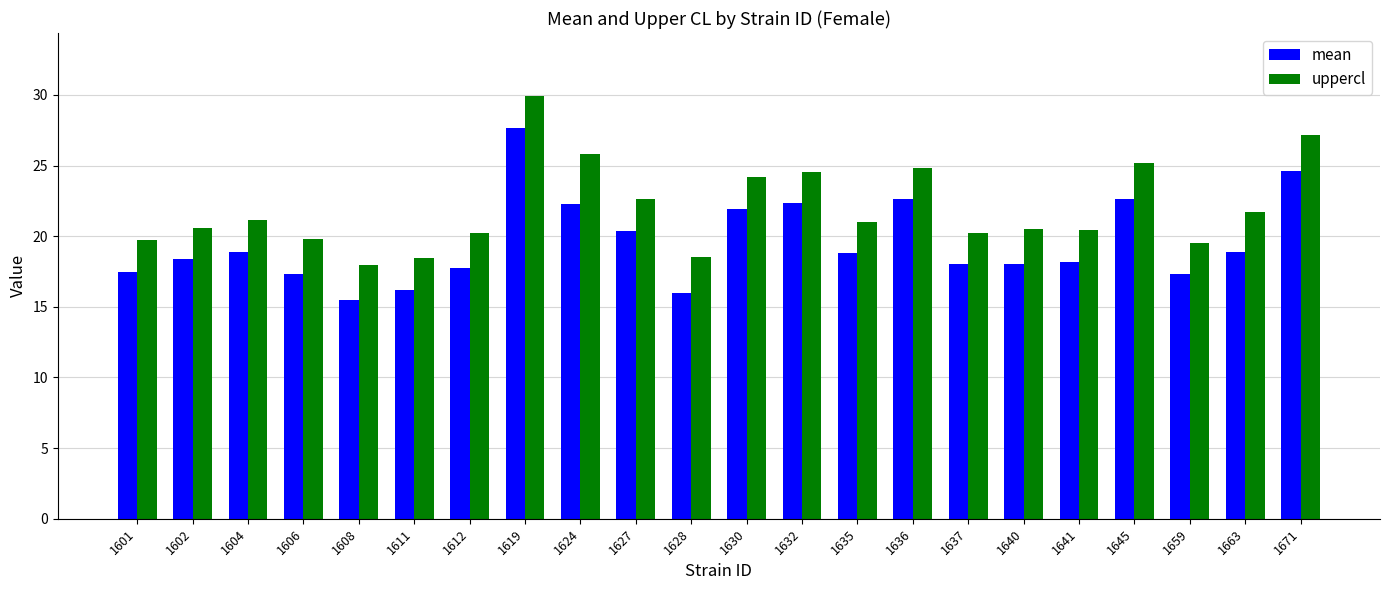

Rank the series by their maximum value, from lowest to highest.

mean, uppercl